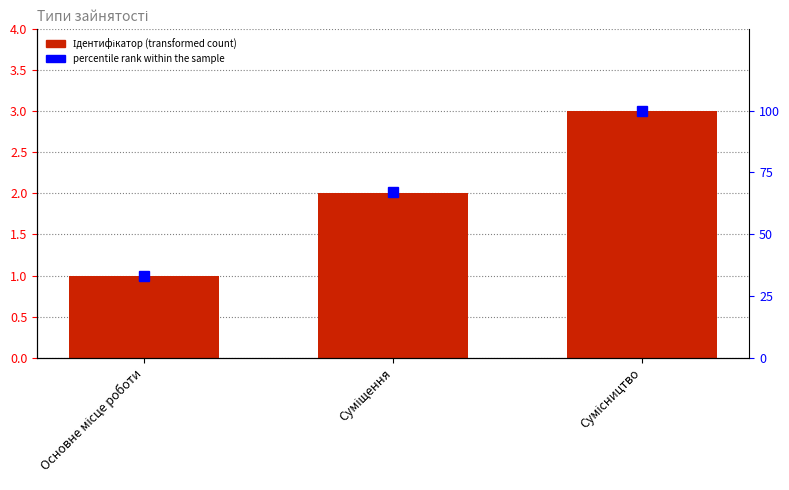

Rank the series by their average value, from lowest to highest.

Ідентифікатор, percentile rank within the sample